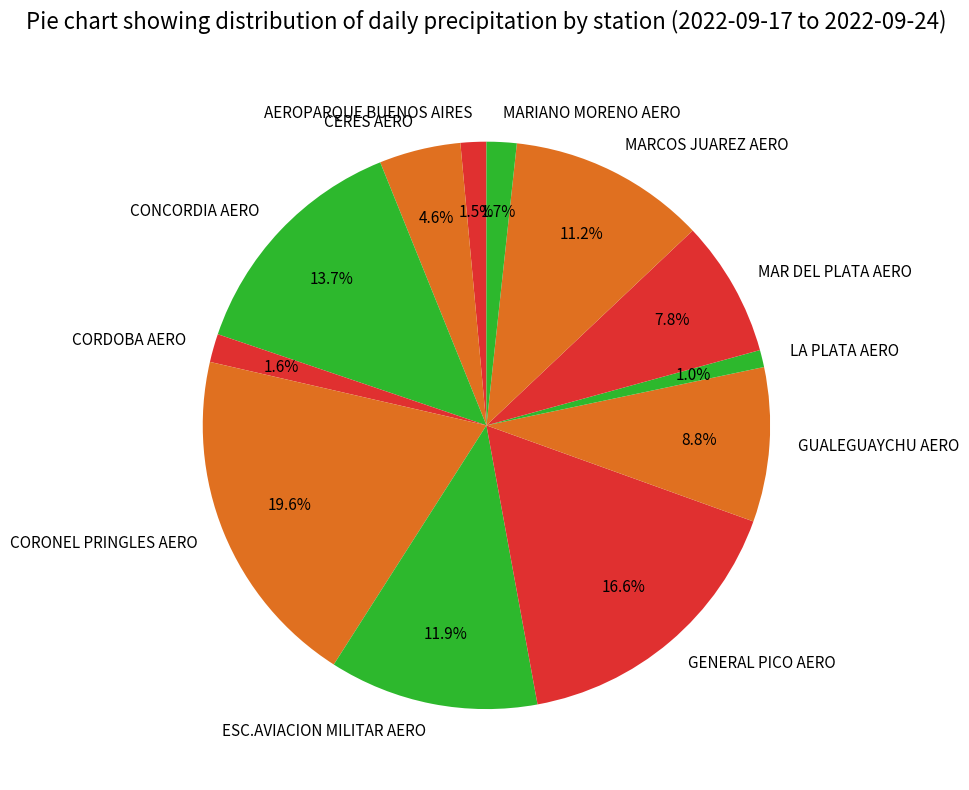

Is it true that CONCORDIA AERO is 29% of the pie?

False